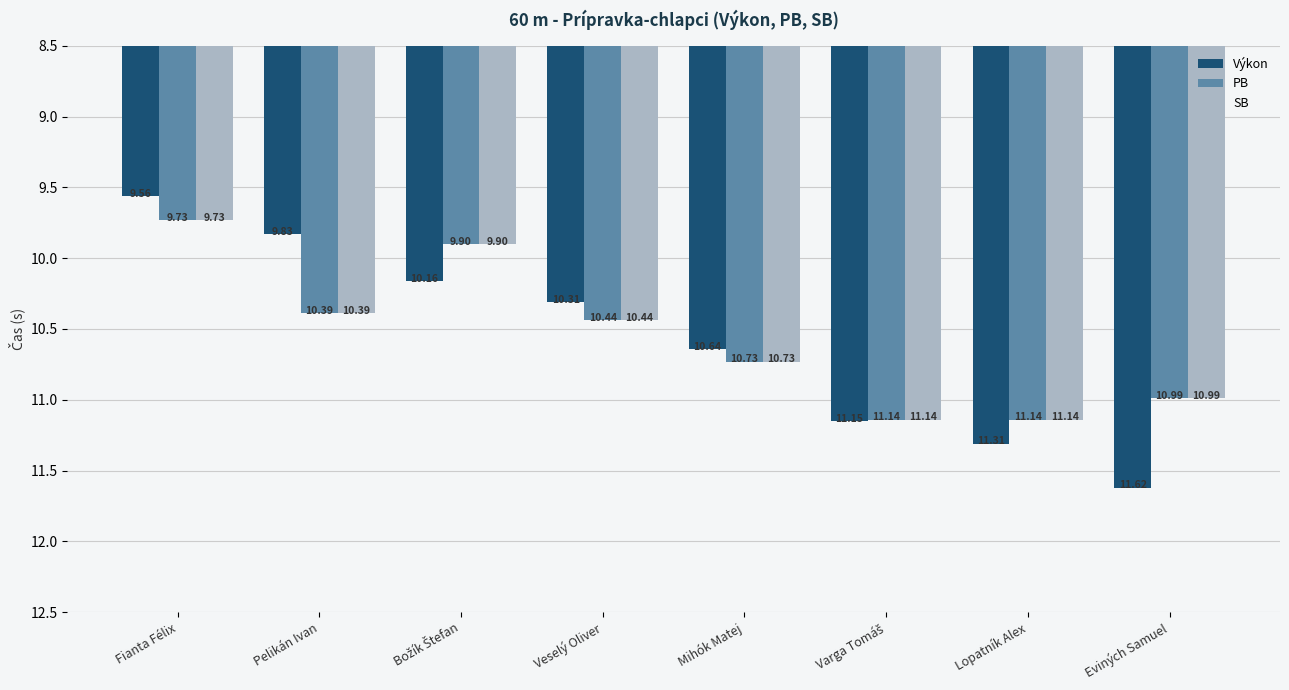

How many categories are shown in the chart?

8